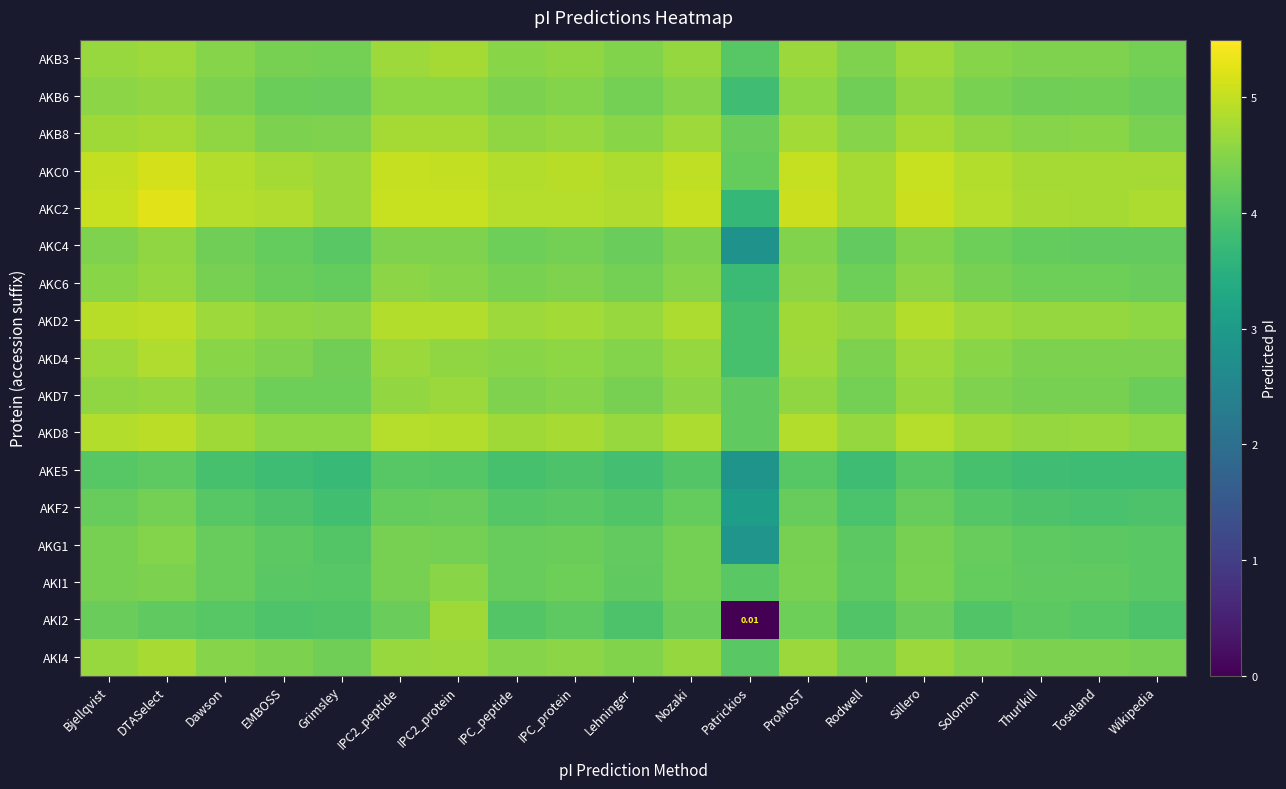

Read the AKF2 value at Rodwell.

3.9